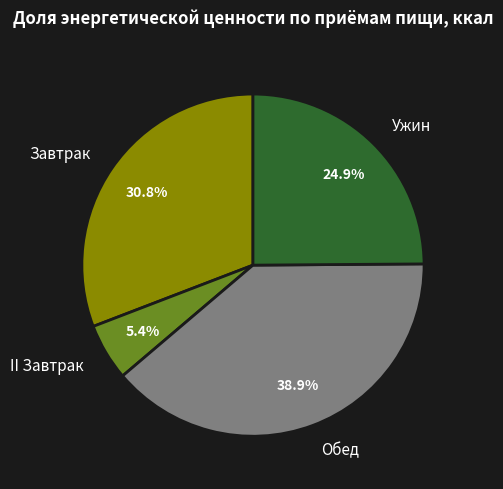

Is there any slice that represents more than half of the pie?

No